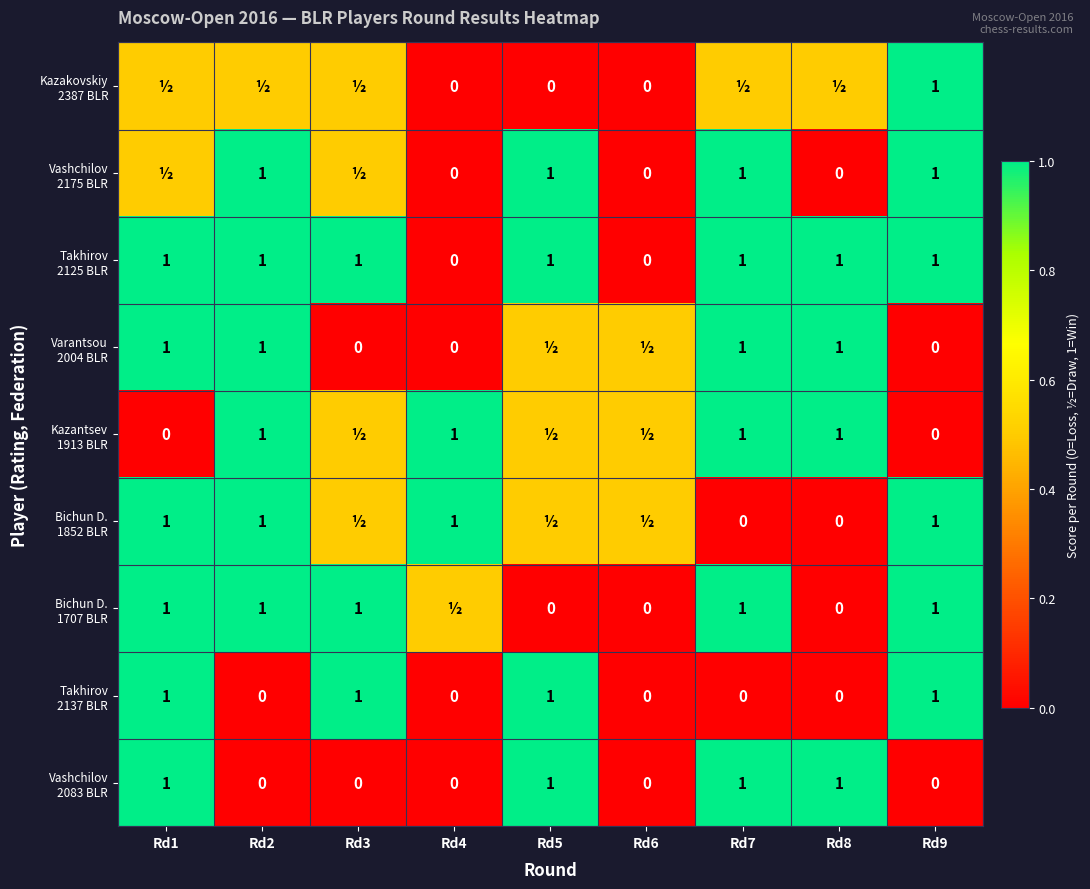

How many positive values does the Vashchilov 2175 BLR series have?

6